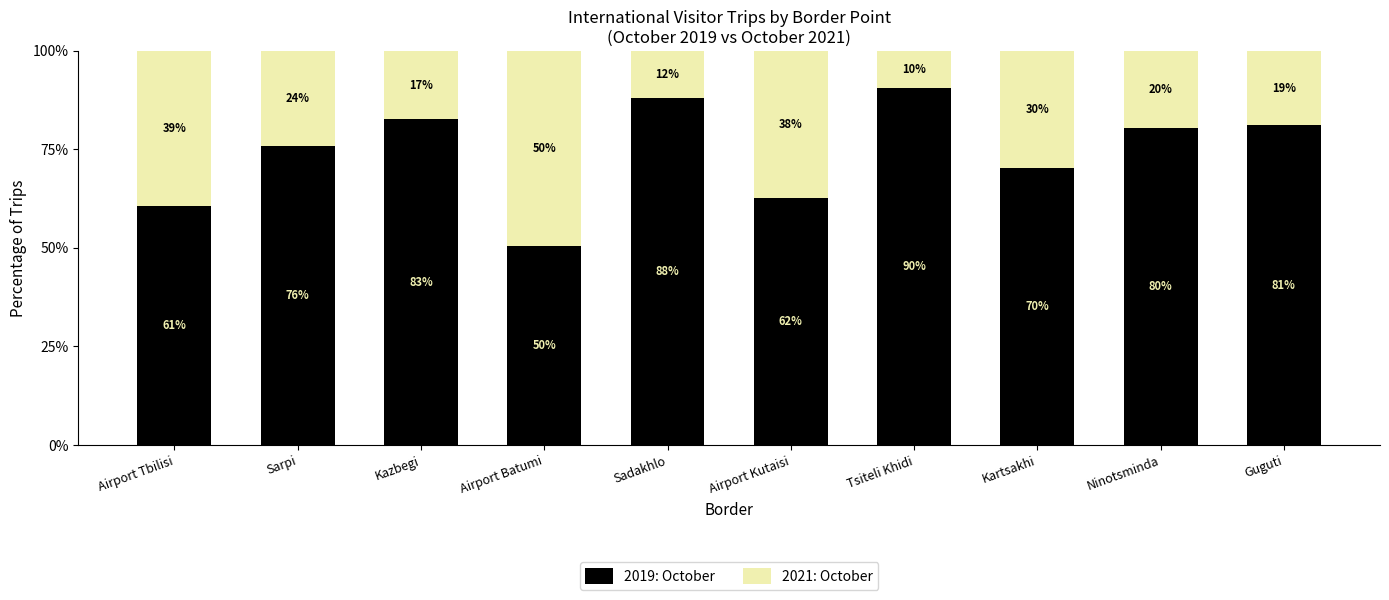

Where is 2019: October nearest to the value 70?

Kartsakhi